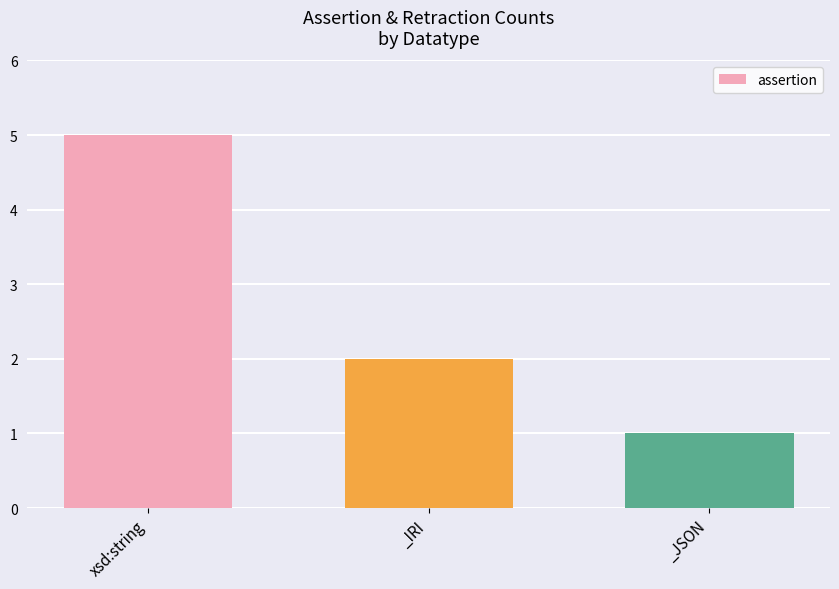

At which category does the chart reach its minimum across all series?

_JSON